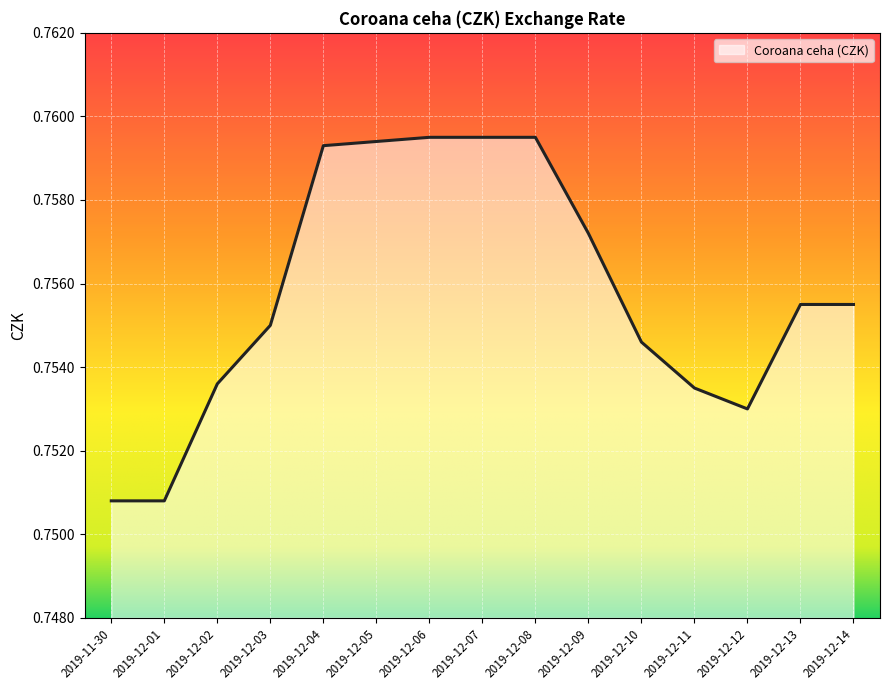

Which has a higher value, 2019-12-09 or 2019-12-02?

2019-12-09